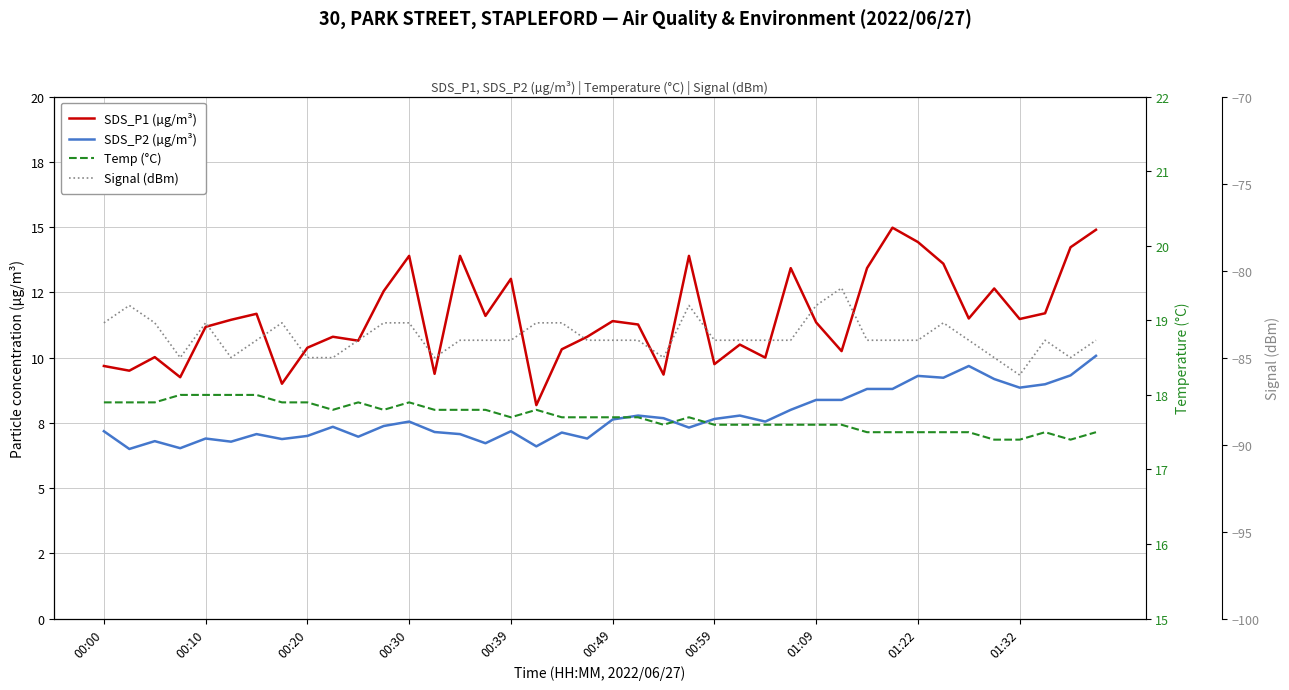

At how many categories does at least one series exceed -66?

40